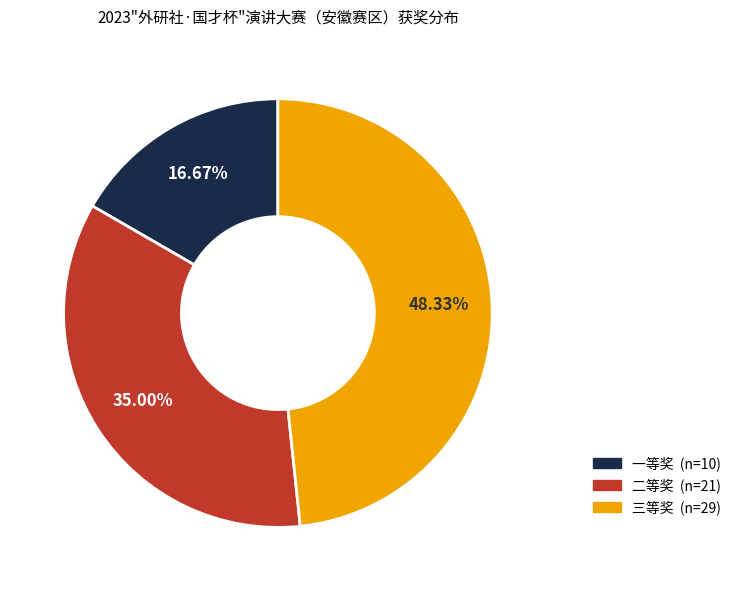

Count the number of slices in the pie.

3